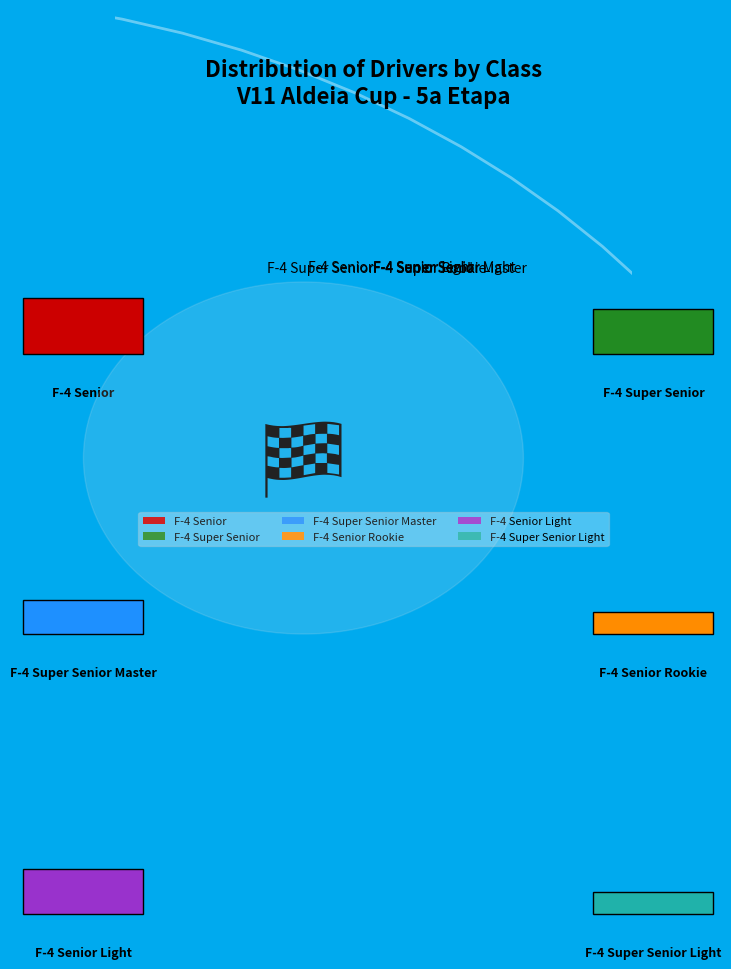

Which slice is the smallest?

F-4 Senior Rookie